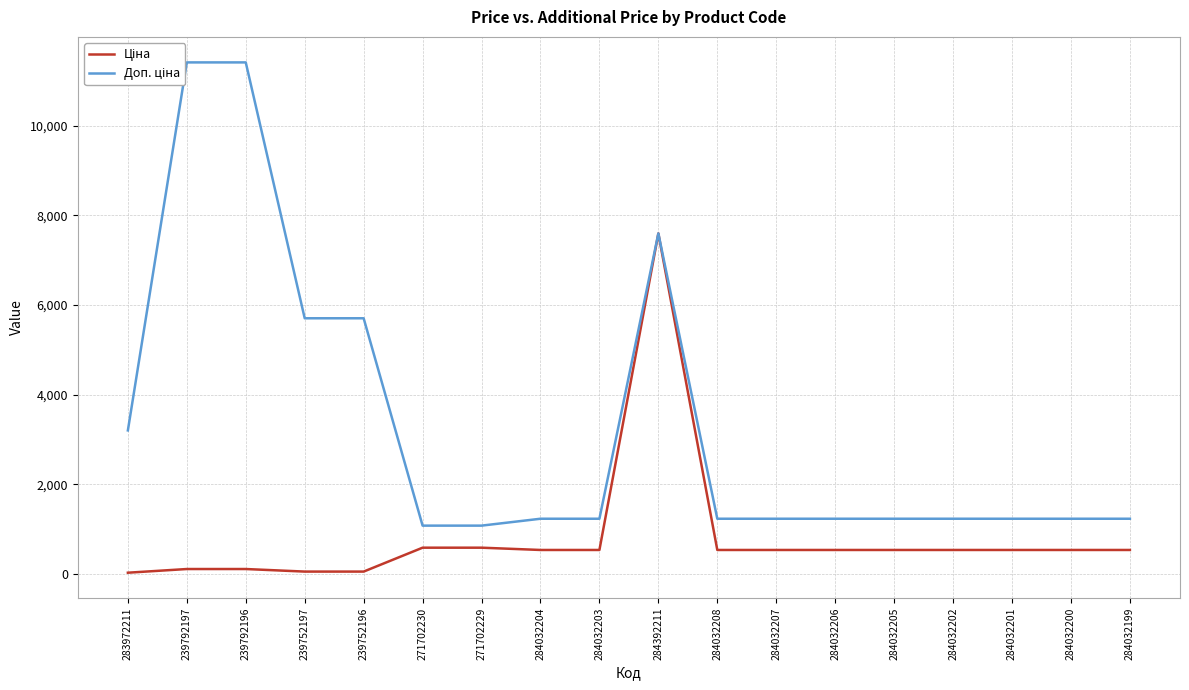

What is the sum of all Ціна values?

14540.7